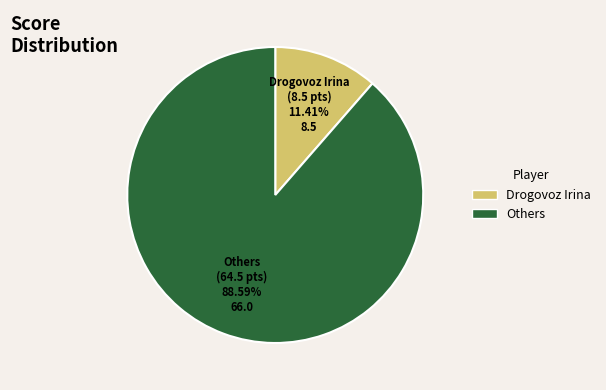

Is there any slice that represents more than half of the pie?

Yes